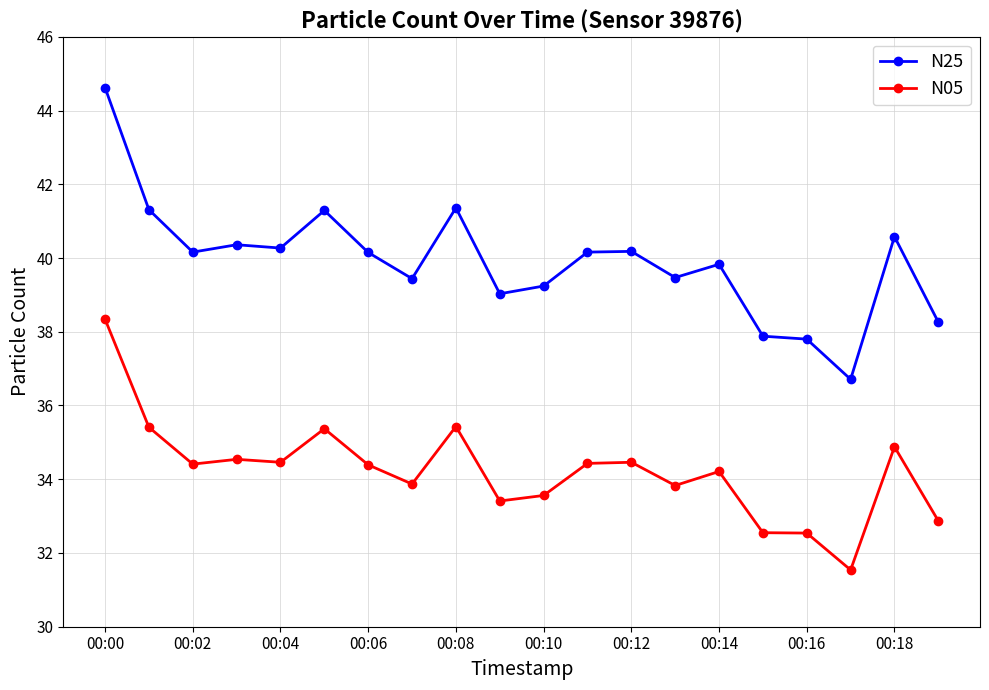

What is the difference between the maximum and minimum values in the N05 series?

6.8